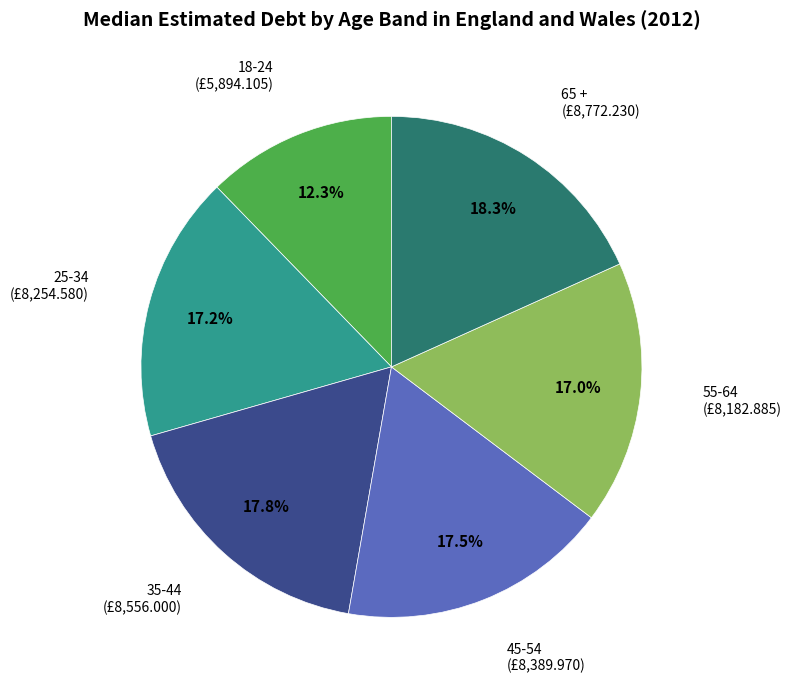

How many segments does this pie chart have?

6